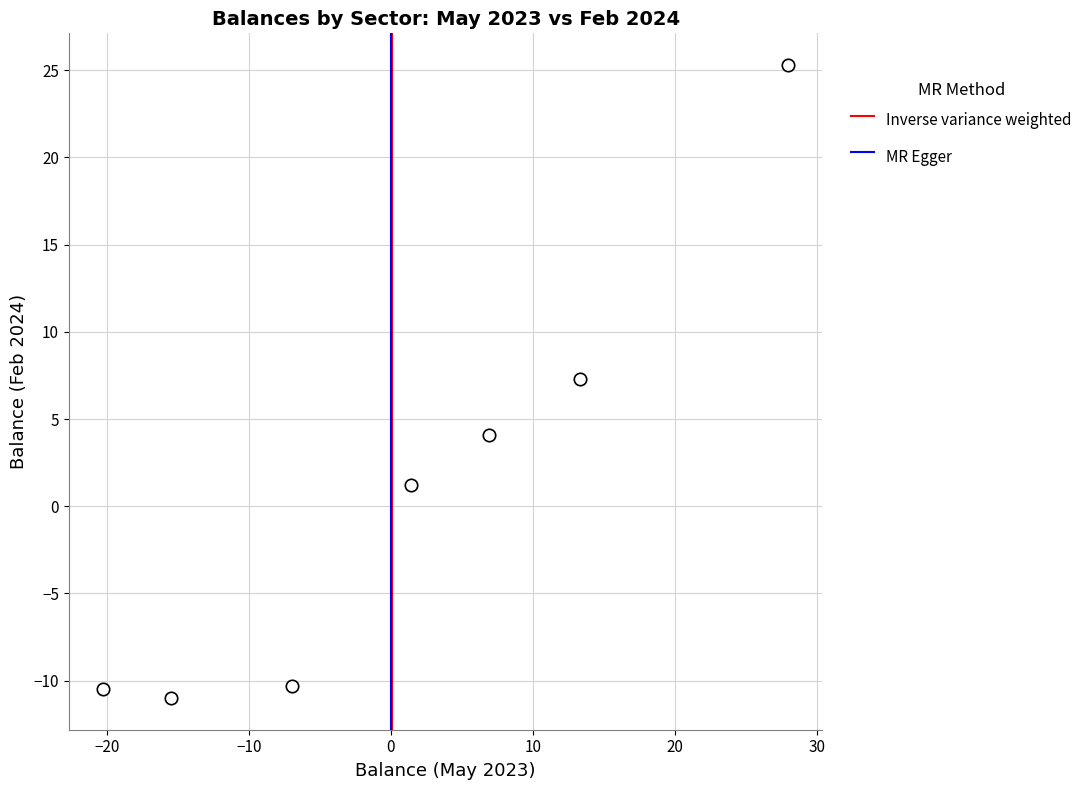

What is the average Y value?

0.9